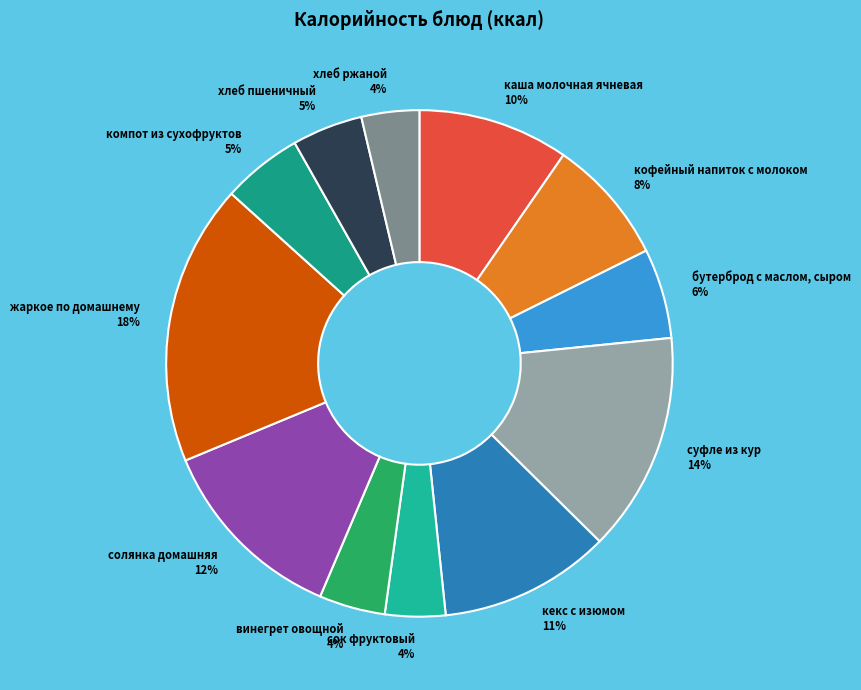

Is it true that кекс с изюмом is 21% of the pie?

False